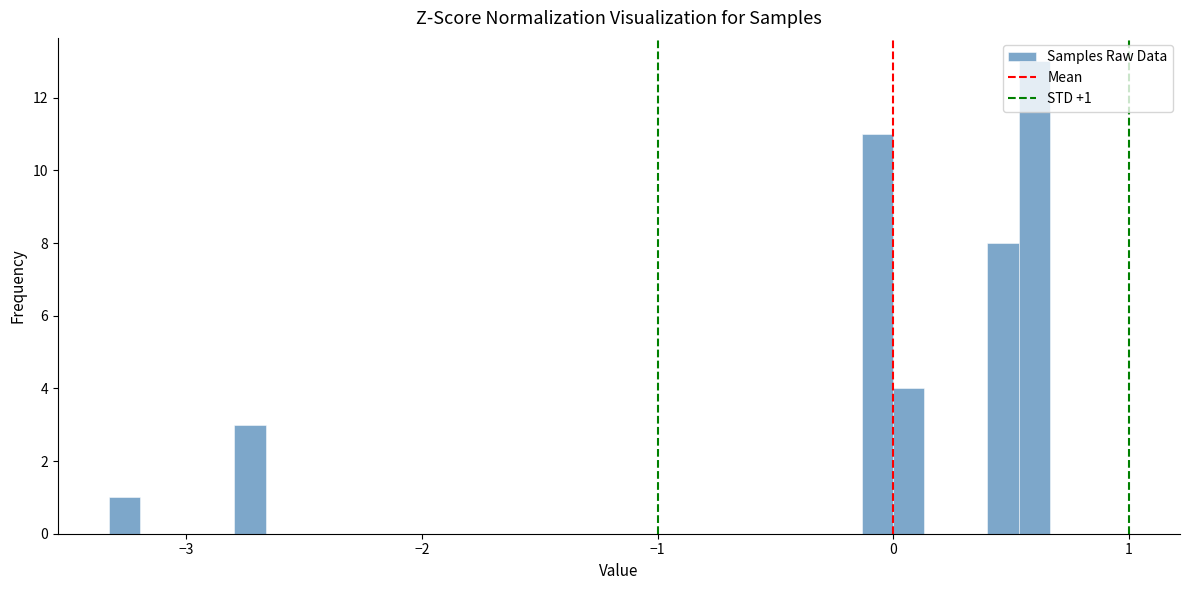

Read against the x-axis, roughly where is the centre of the tallest bar?

0.6